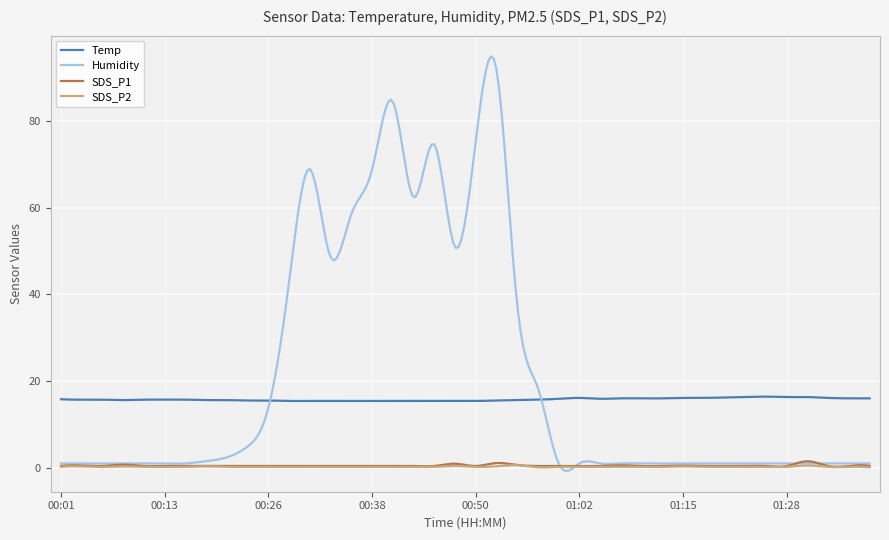

What are all the series names shown in the legend?

Temp, Humidity, SDS_P1, SDS_P2